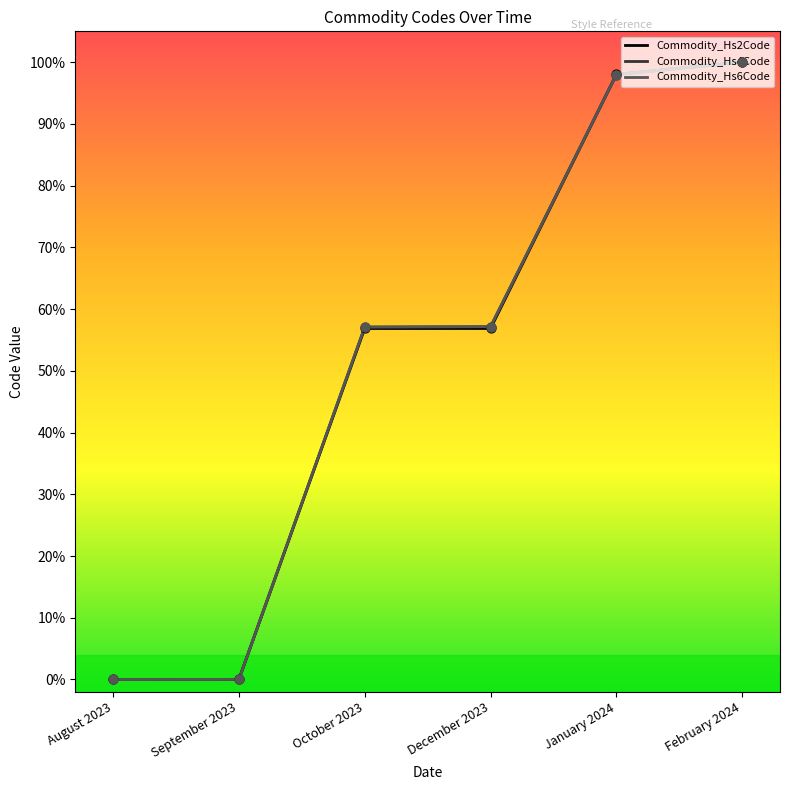

What are all the series names shown in the legend?

Commodity_Hs2Code, Commodity_Hs4Code, Commodity_Hs6Code